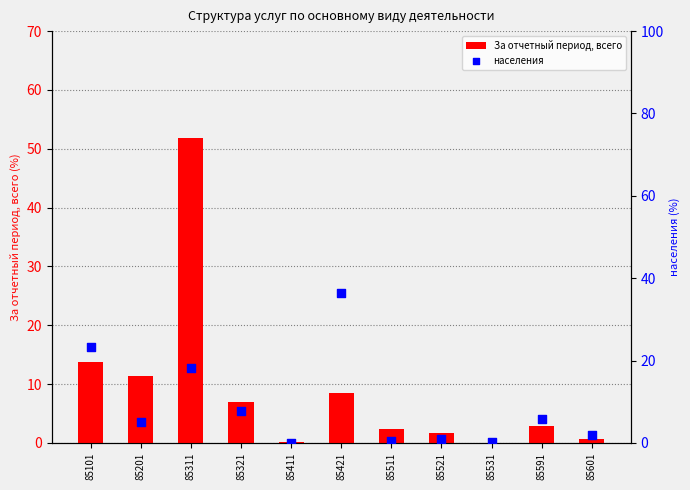

Is the value of За отчетный период, всего at 85201 greater than the value of населения at 85201?

Yes